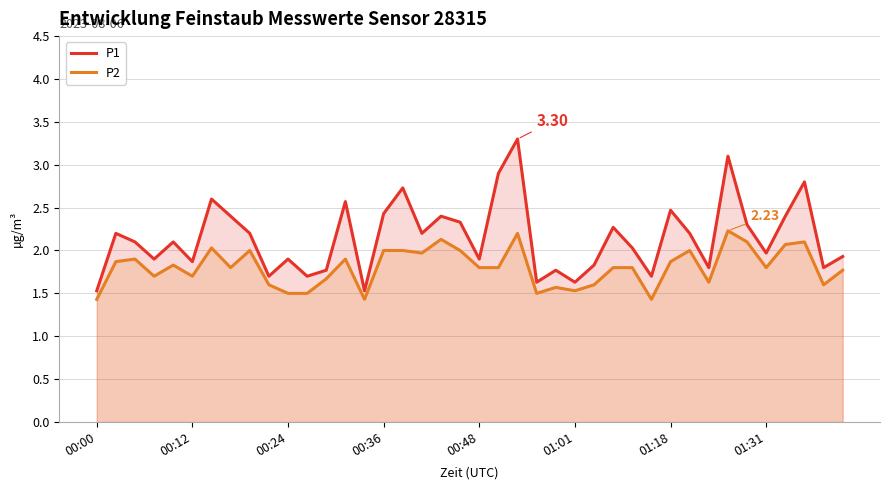

Does the chart display data point markers on the line(s)?

No